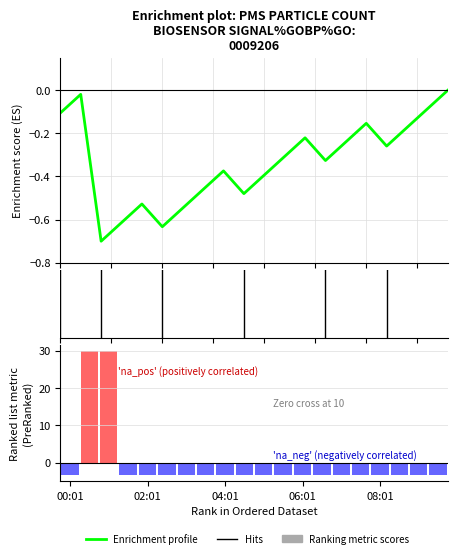

What is the difference between the highest and lowest values at 02:01?

30.0